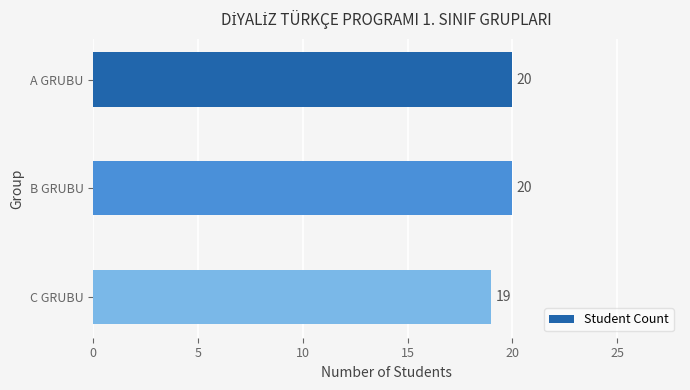

Which label corresponds to the smallest value in the chart?

C GRUBU